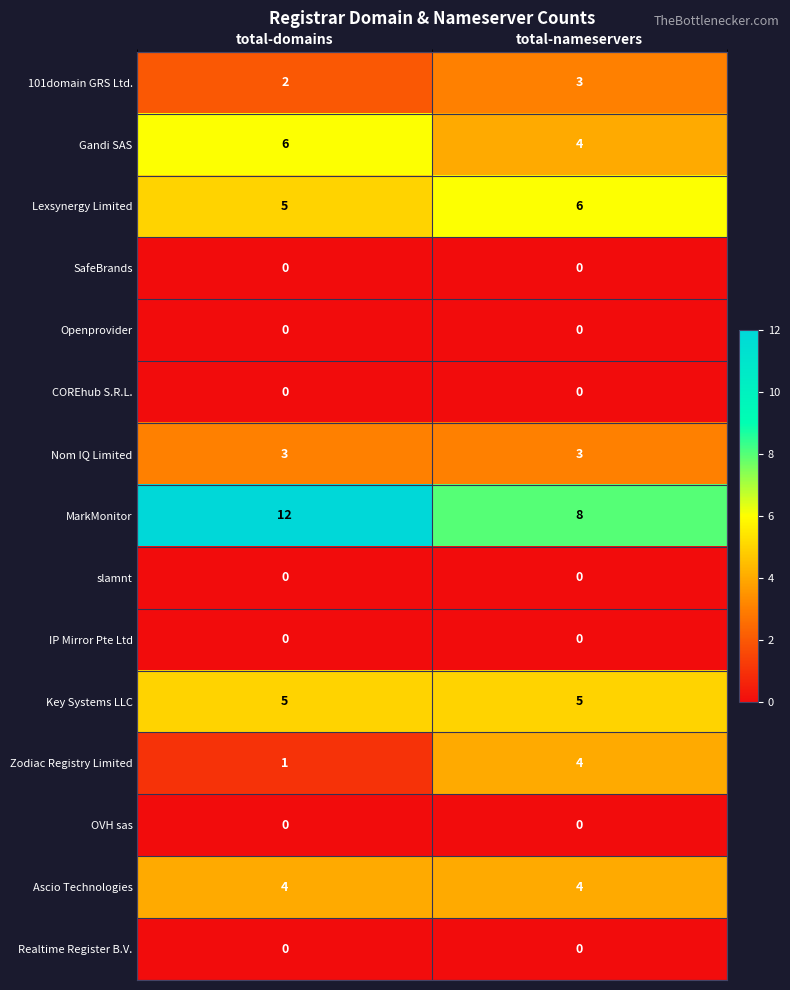

Which category has the highest value across all series?

total-domains